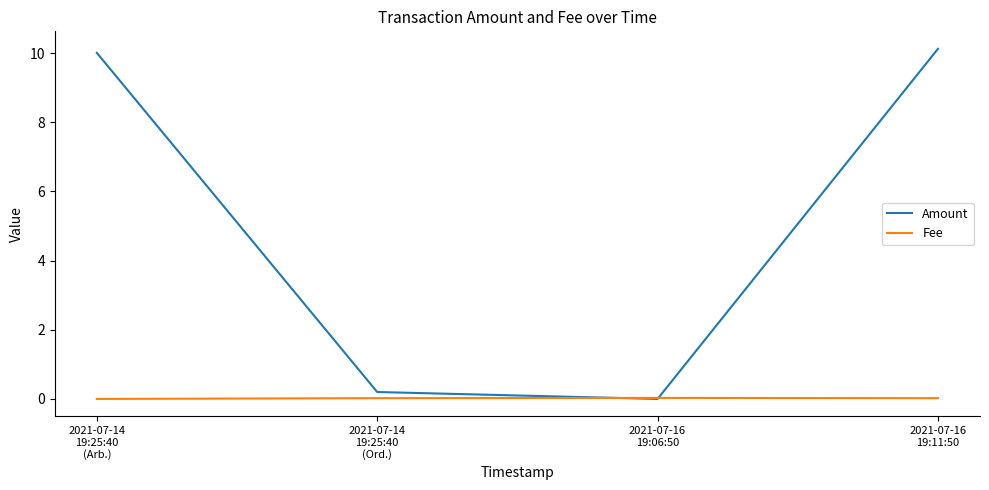

Where is Amount nearest to the value 5?

2021-07-14
19:25:40
(Ord.)